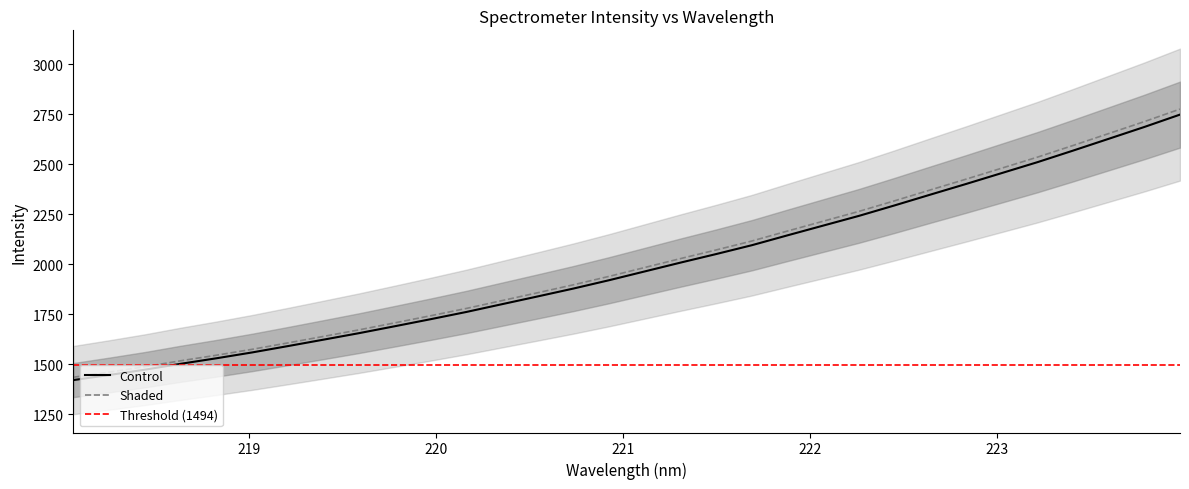

How many values exceed 1964?

16